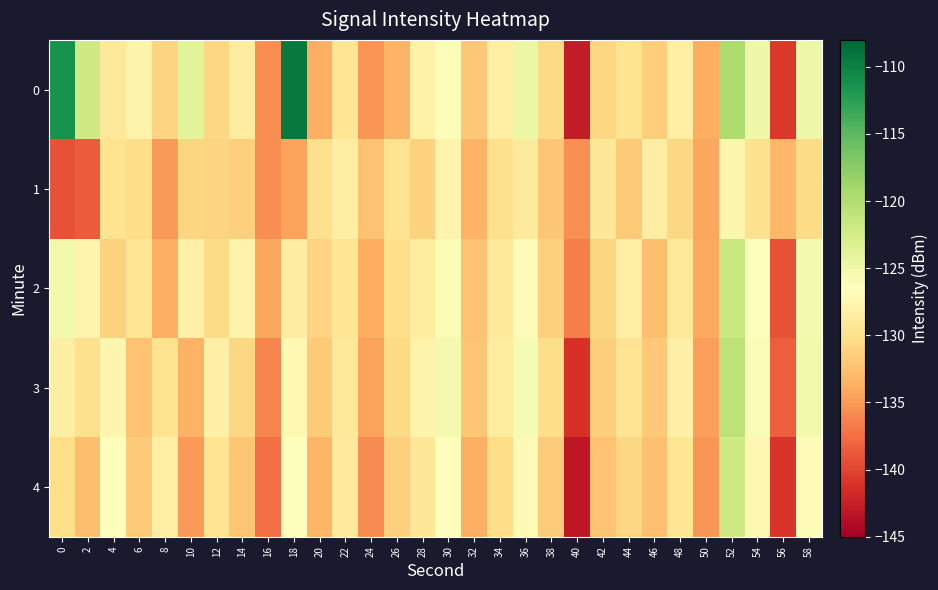

Reading left to right, extract all data points from this chart.

0: 0=-111.4	2=-122.0	4=-129.0	6=-127.9	8=-131.1	10=-123.8	12=-130.7	14=-128.6	16=-135.7	18=-109.4	20=-133.6	22=-129.5	24=-135.2	26=-133.3	28=-128.1	30=-126.1	32=-131.9	34=-128.3	36=-124.6	38=-130.6	40=-142.7	42=-130.7	44=-129.8	46=-131.5	48=-128.2	50=-133.8	52=-119.8	54=-125.1	56=-140.7	58=-124.9
1: 0=-139.2	2=-138.6	4=-129.8	6=-130.3	8=-134.9	10=-130.9	12=-131.1	14=-131.4	16=-135.6	18=-134.5	20=-130.0	22=-128.5	24=-132.3	26=-129.7	28=-131.2	30=-127.8	32=-133.4	34=-130.1	36=-128.9	38=-132.0	40=-135.6	42=-129.3	44=-131.8	46=-128.4	48=-130.7	50=-134.2	52=-127.6	54=-129.9	56=-133.1	58=-130.5
2: 0=-125.3	2=-127.8	4=-131.2	6=-129.4	8=-133.7	10=-128.1	12=-130.5	14=-127.9	16=-134.2	18=-128.6	20=-131.0	22=-129.5	24=-133.8	26=-130.2	28=-128.7	30=-125.9	32=-132.4	34=-129.1	36=-126.8	38=-131.3	40=-136.5	42=-130.9	44=-128.3	46=-132.7	48=-129.0	50=-134.1	52=-121.5	54=-126.3	56=-139.2	58=-125.6
3: 0=-128.4	2=-130.1	4=-127.6	6=-132.3	8=-129.8	10=-133.5	12=-128.2	14=-130.7	16=-136.1	18=-127.3	20=-131.8	22=-129.2	24=-134.5	26=-130.6	28=-127.9	30=-125.4	32=-132.0	34=-128.8	36=-125.7	38=-130.3	40=-141.2	42=-131.5	44=-129.6	46=-131.9	48=-128.1	50=-134.7	52=-120.8	54=-126.0	56=-138.4	58=-125.2
4: 0=-130.2	2=-132.7	4=-126.4	6=-131.8	8=-128.3	10=-135.0	12=-129.6	14=-132.1	16=-137.4	18=-126.5	20=-133.2	22=-128.9	24=-135.8	26=-131.4	28=-129.3	30=-126.7	32=-133.6	34=-130.4	36=-127.2	38=-131.7	40=-143.1	42=-132.3	44=-130.8	46=-132.5	48=-129.4	50=-135.3	52=-122.1	54=-127.4	56=-141.0	58=-126.8